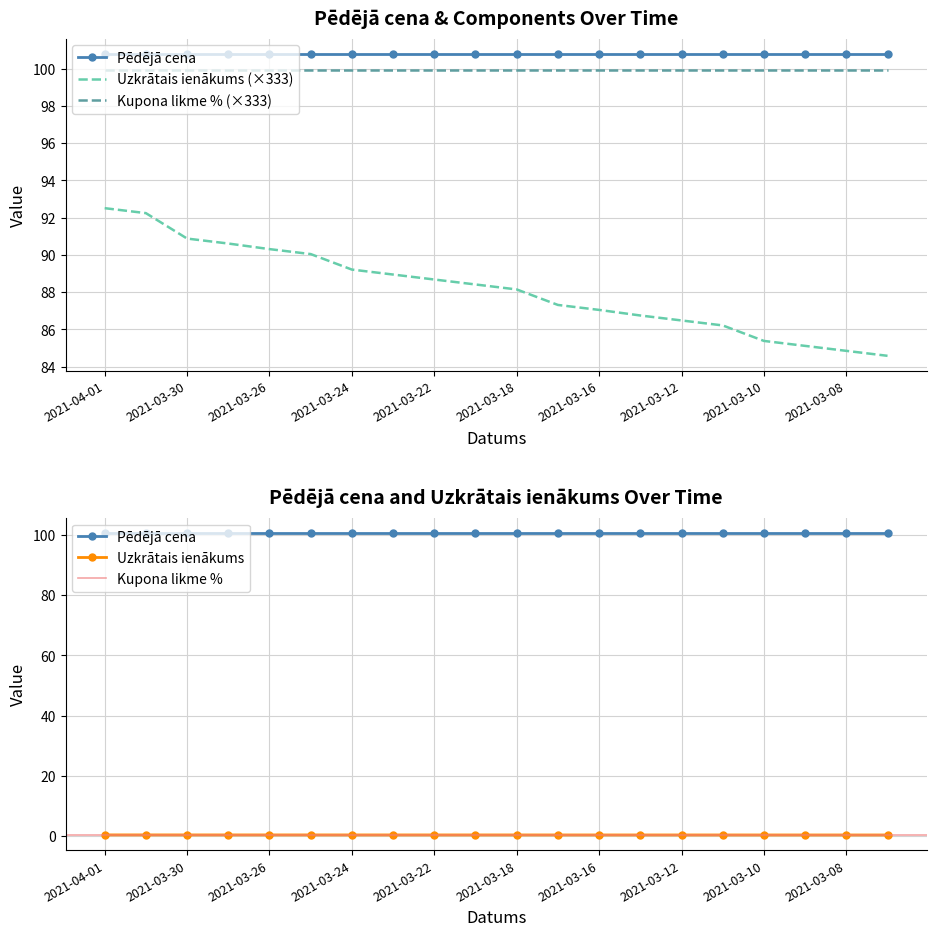

What is the sum of all Kupona likme % values?

6.0